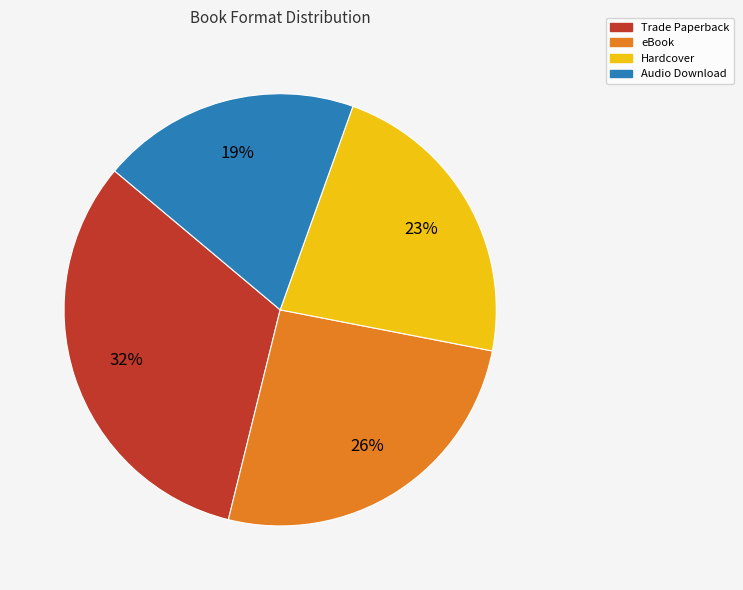

To the nearest percent, what is the difference between the largest and smallest slice percentages?

13%